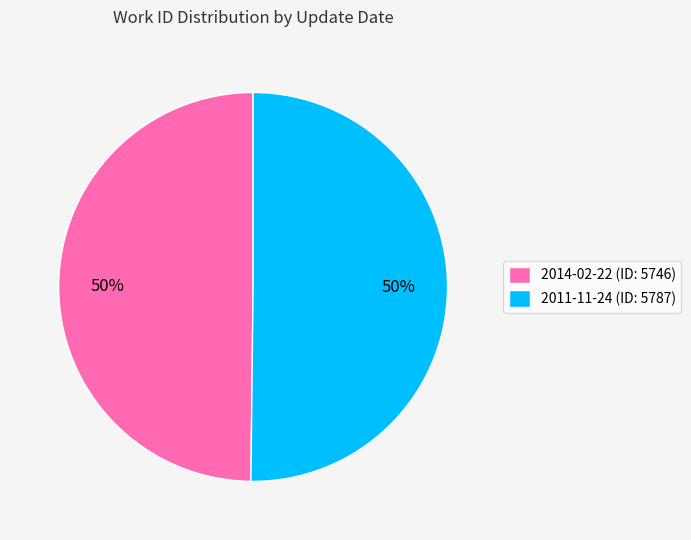

True or false: 2014-02-22 (ID: 5746) accounts for 50% of the total.

True